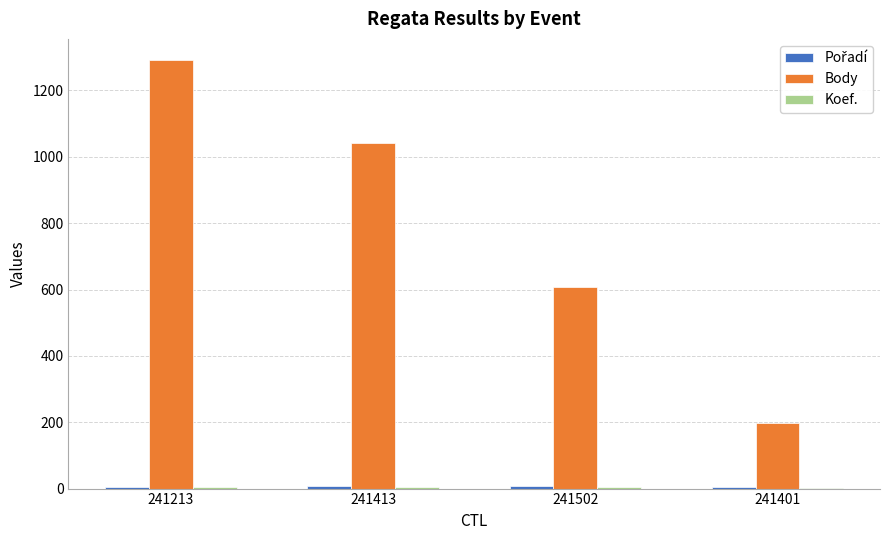

How many data points does each series have?

4